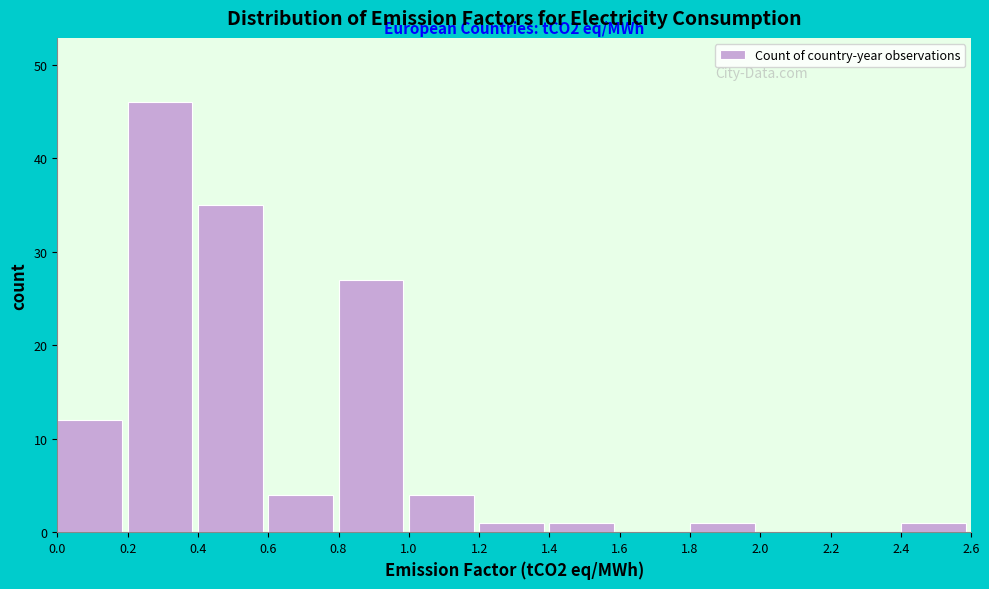

Over which range of the x-axis is the bar tallest?

0.2 to 0.4